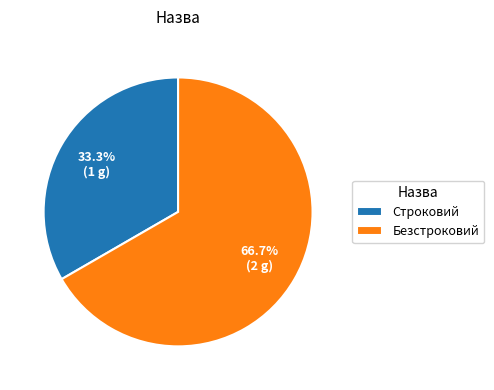

What is the total percentage of Безстроковий and Строковий?

100.0%